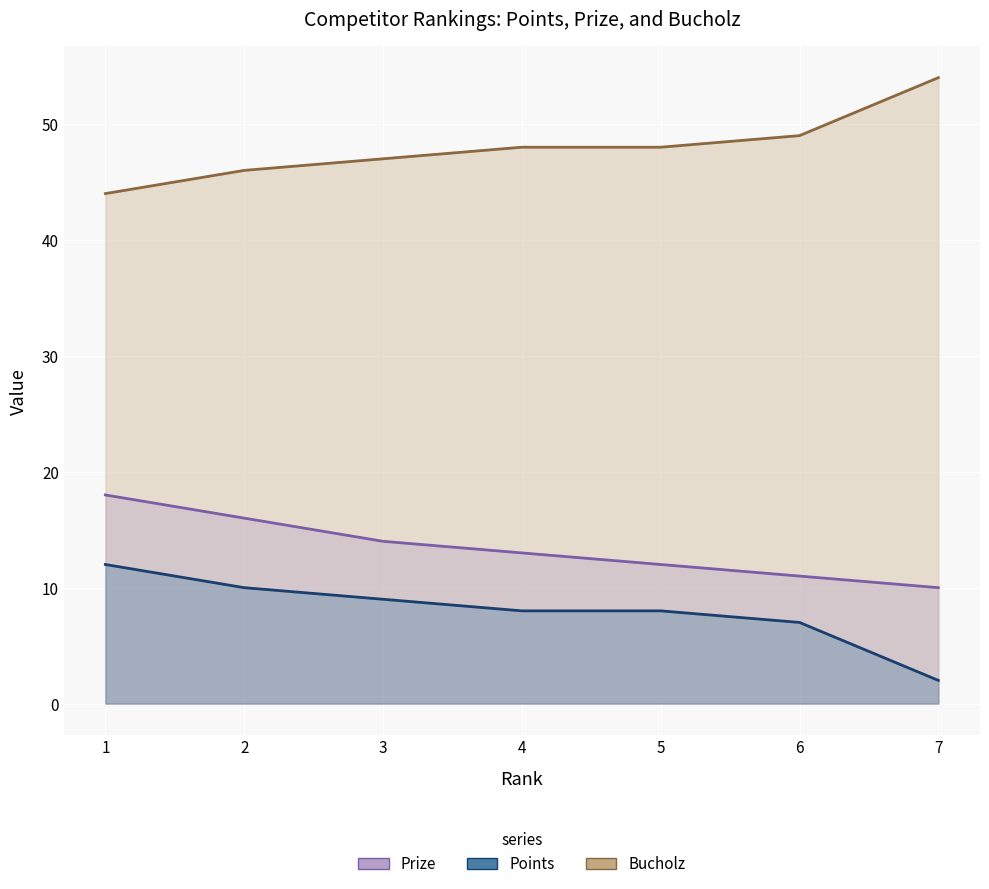

Is the value of Points at 2 greater than the value of Prize at 4?

Yes